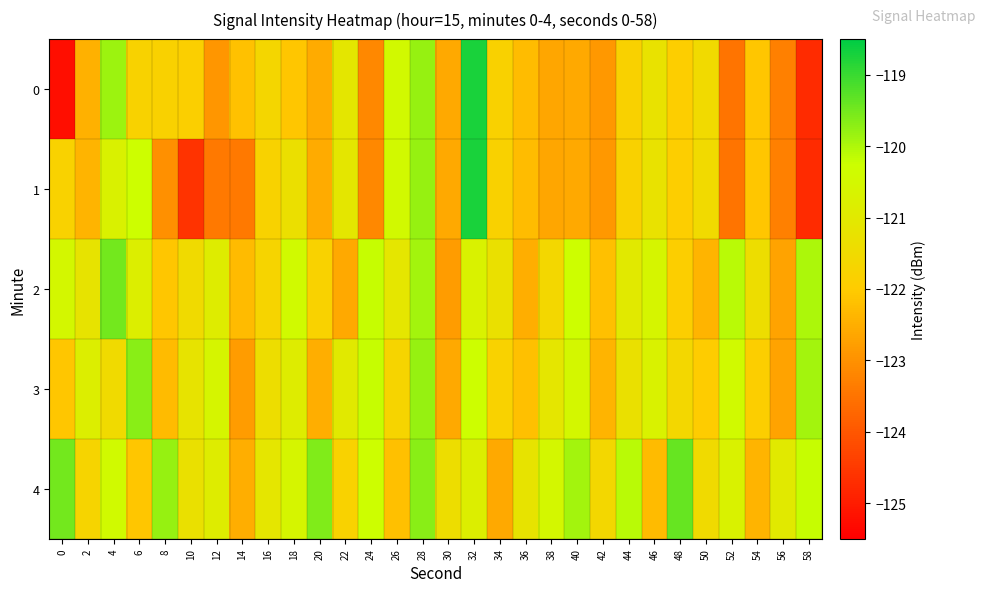

What is the smallest value displayed?

-125.2